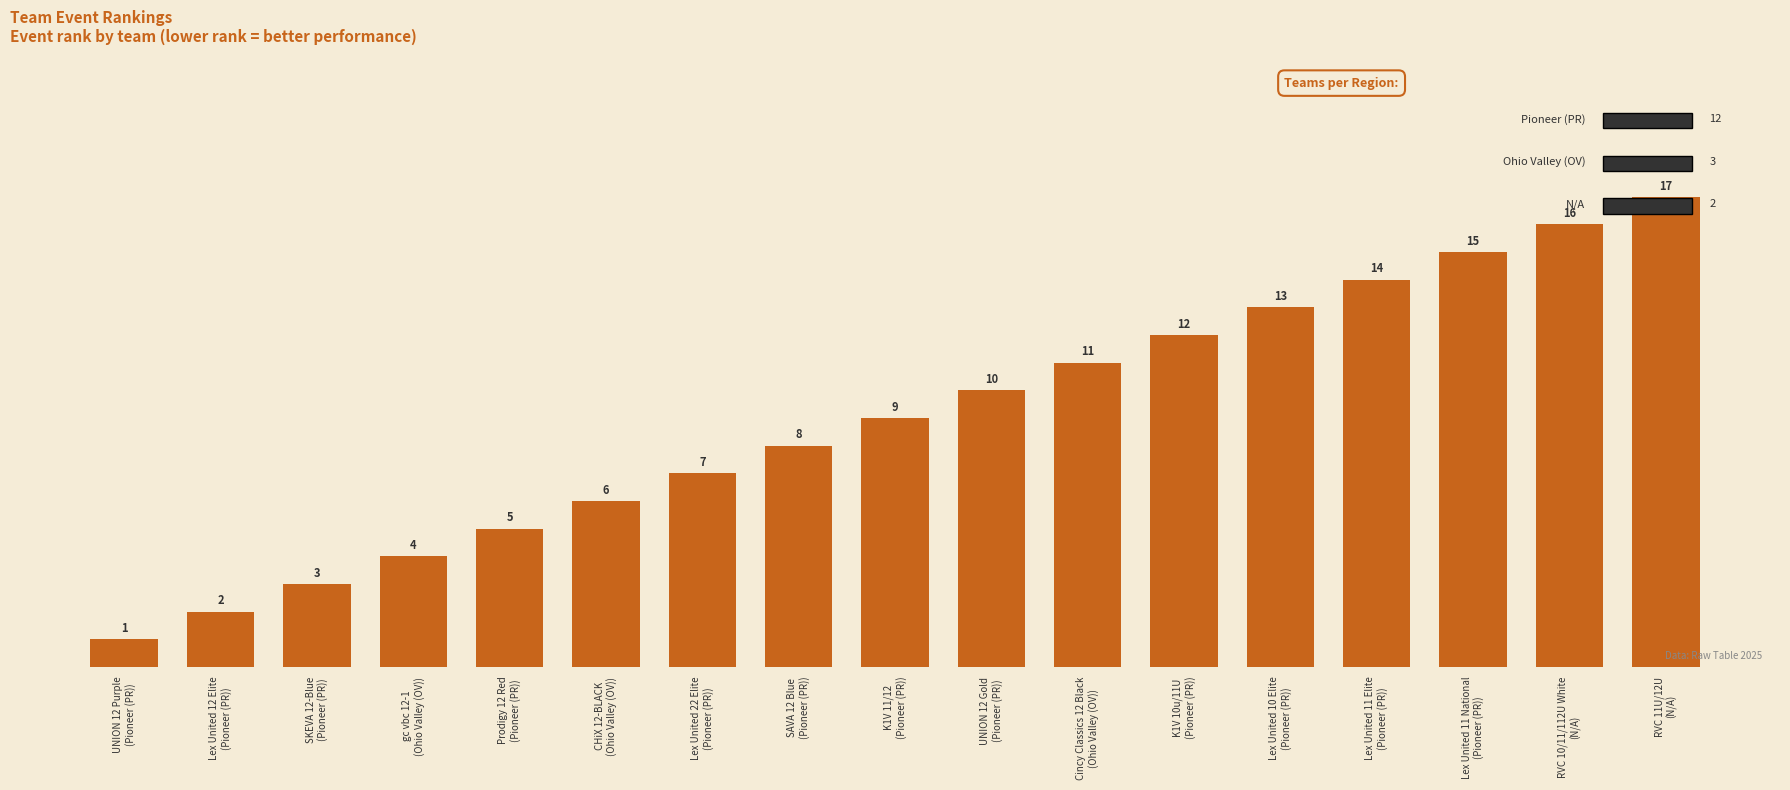

What is the label of the 1st bar from the left?

UNION 12 Purple
(Pioneer (PR))